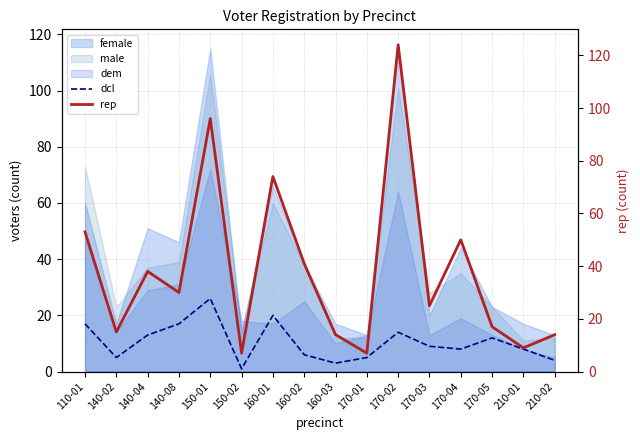

How many interior local peaks does the dcl series have?

4